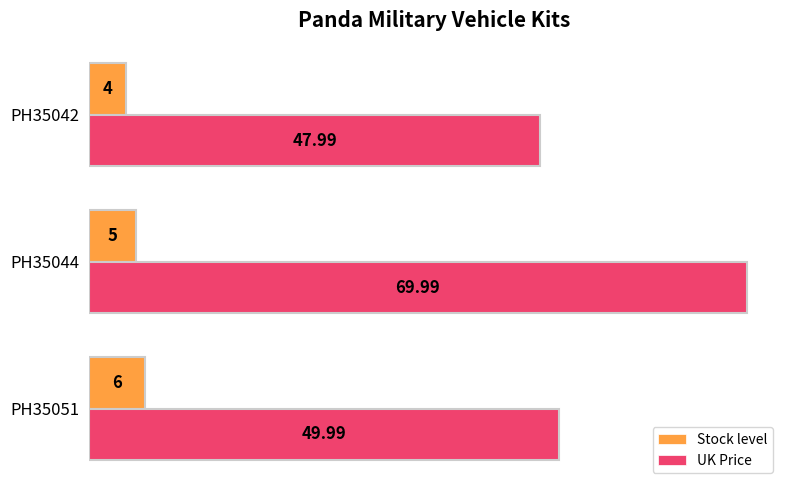

What is the total value across all series at PH35051?

56.0